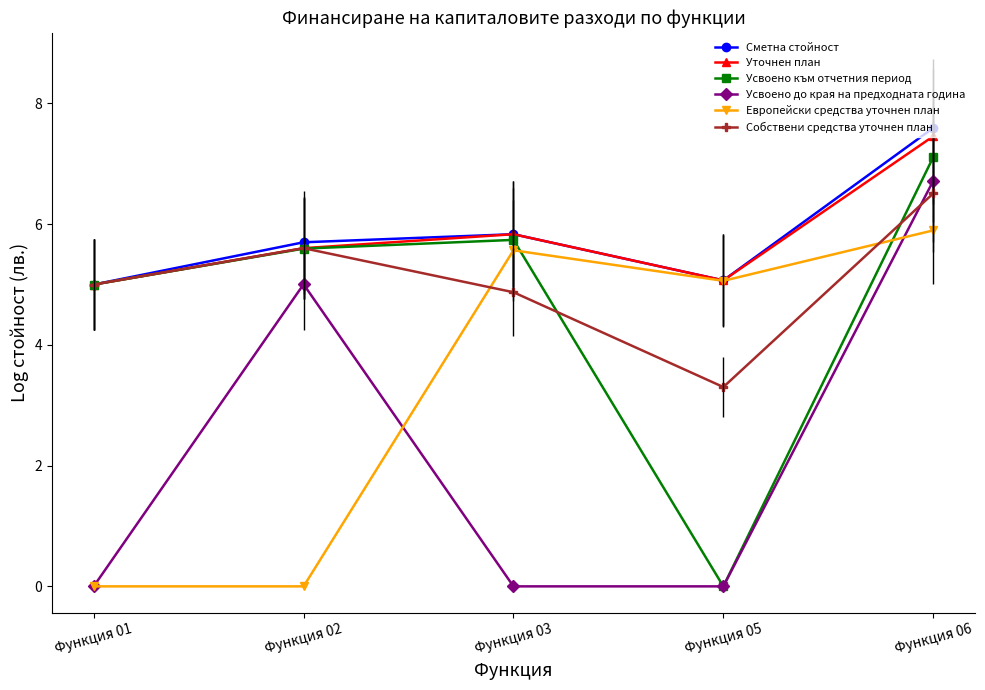

True or false: Усвоено към отчетния период has a value of 7.1 at Функция 06.

True